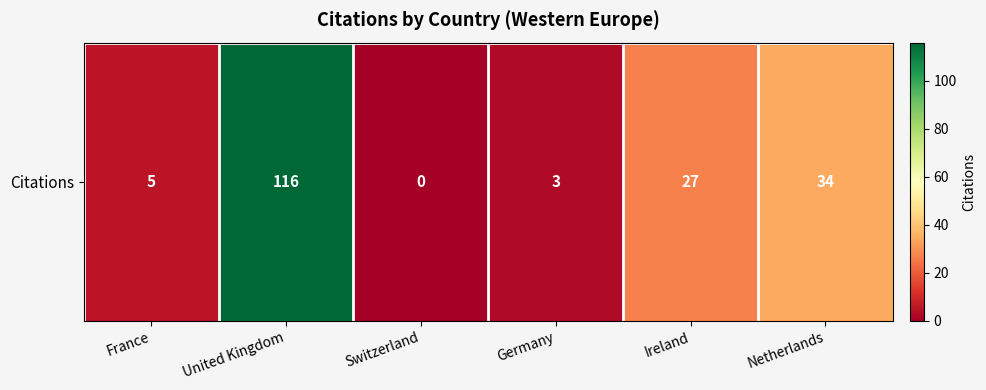

What is the greatest value displayed?

116